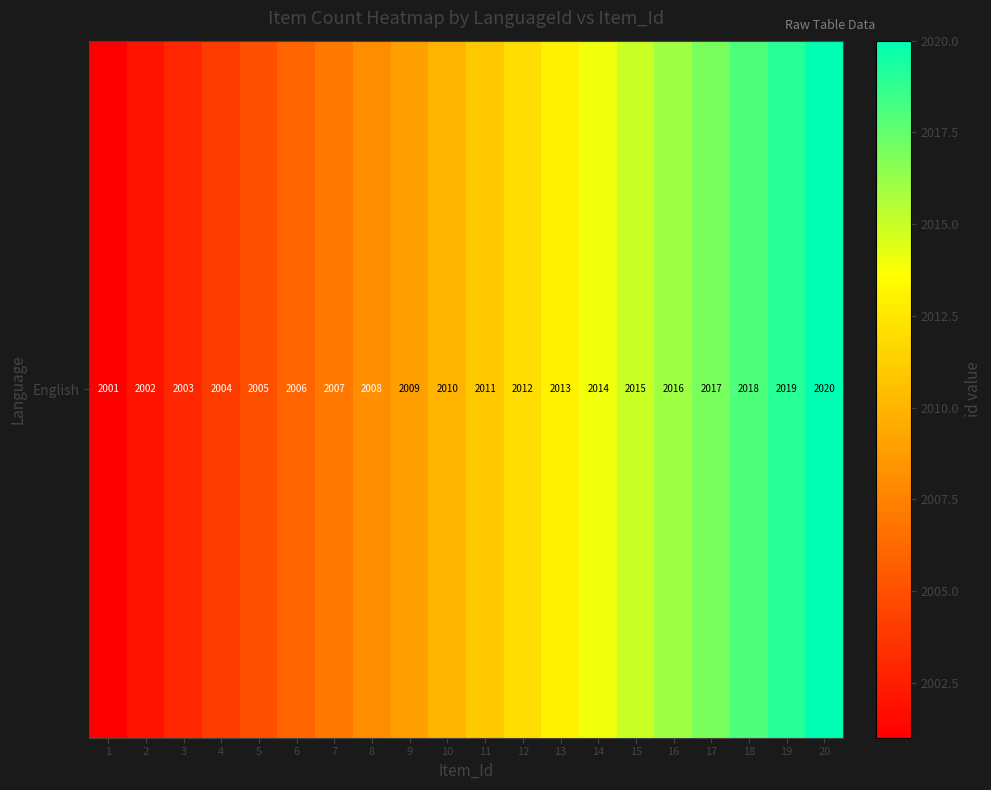

What is the average value?

2010